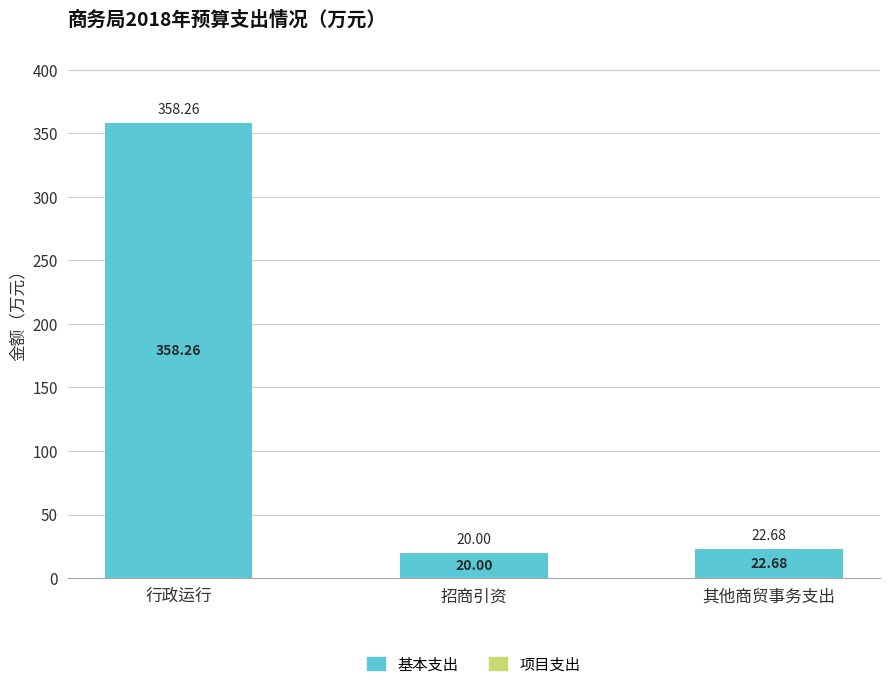

Rank the categories by value from lowest to highest.

招商引资, 其他商贸事务支出, 行政运行